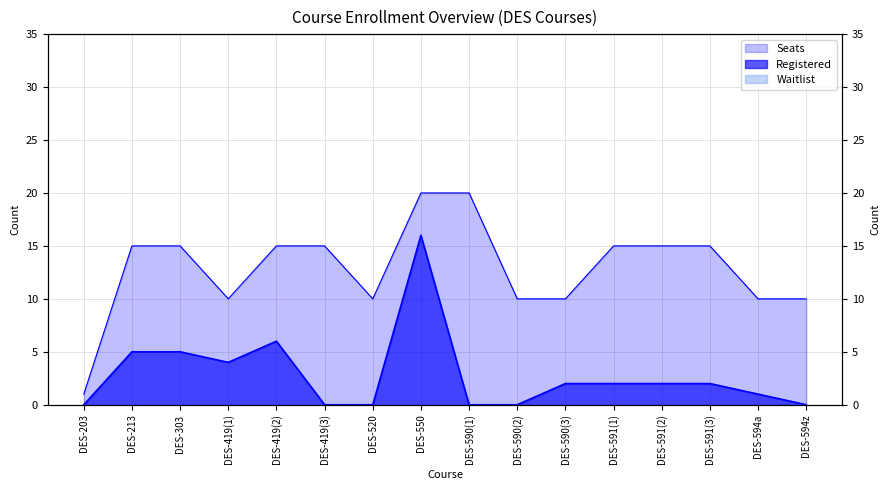

Which category has the highest value in the Seats series?

DES-550